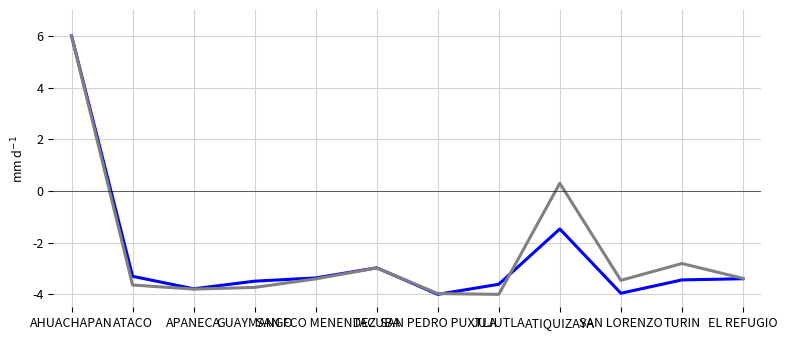

What is the maximum value shown in the chart?

6.0